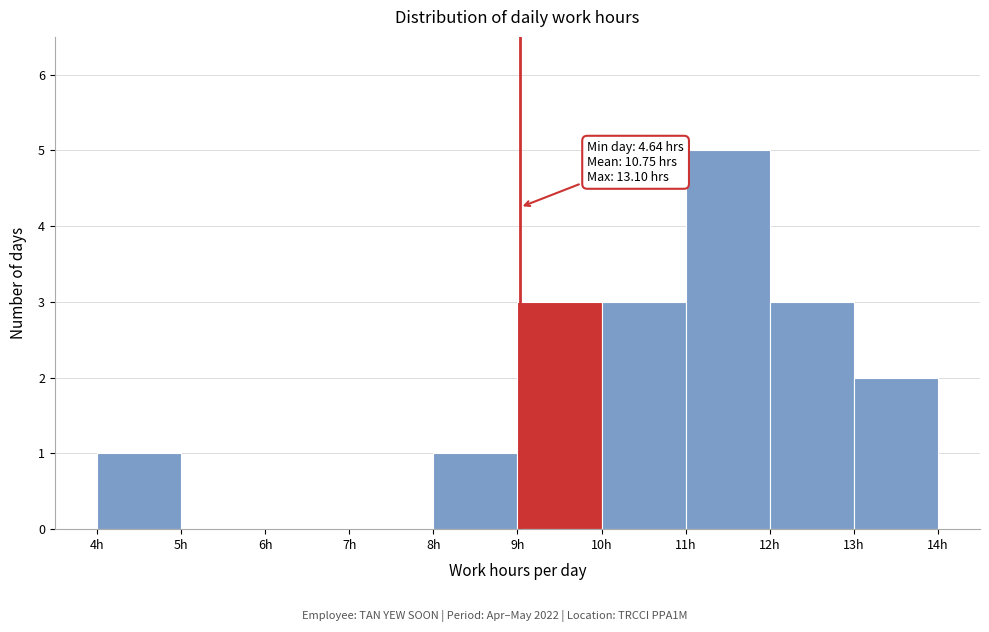

Which range on the x-axis has the tallest bar?

11 to 12